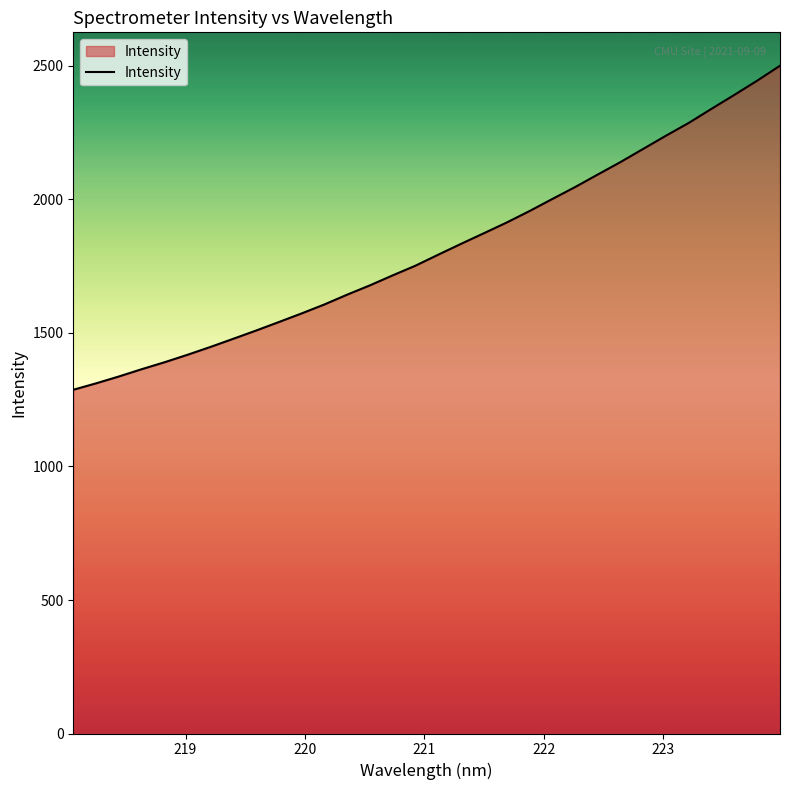

Reading left to right, transcribe all the data shown in this chart.

1287.3	1311.5	1337.1	1364.5	1390.5	1418.2	1447.4	1477.9	1508.8	1540.7	1573.1	1606.7	1643.4	1678.3	1715.8	1752.1	1793.3	1833.9	1873.6	1913.6	1956.6	2001.7	2046.4	2093.6	2140.4	2189.9	2239.3	2287.2	2340.0	2392.0	2445.1	2501.0